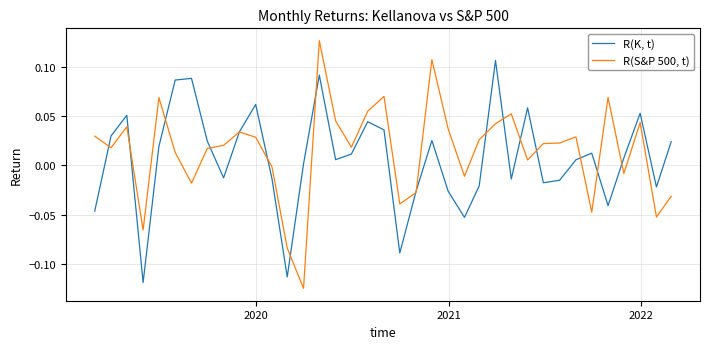

List the series in order of their overall mean, lowest first.

R(K, t), R(S&P 500, t)